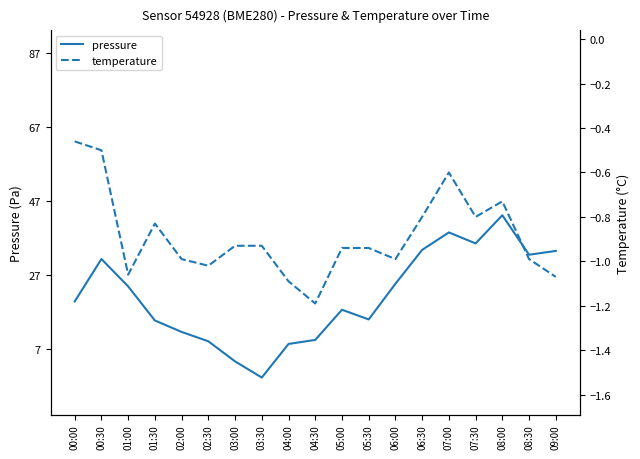

What is the highest value of the pressure series?

99376.1